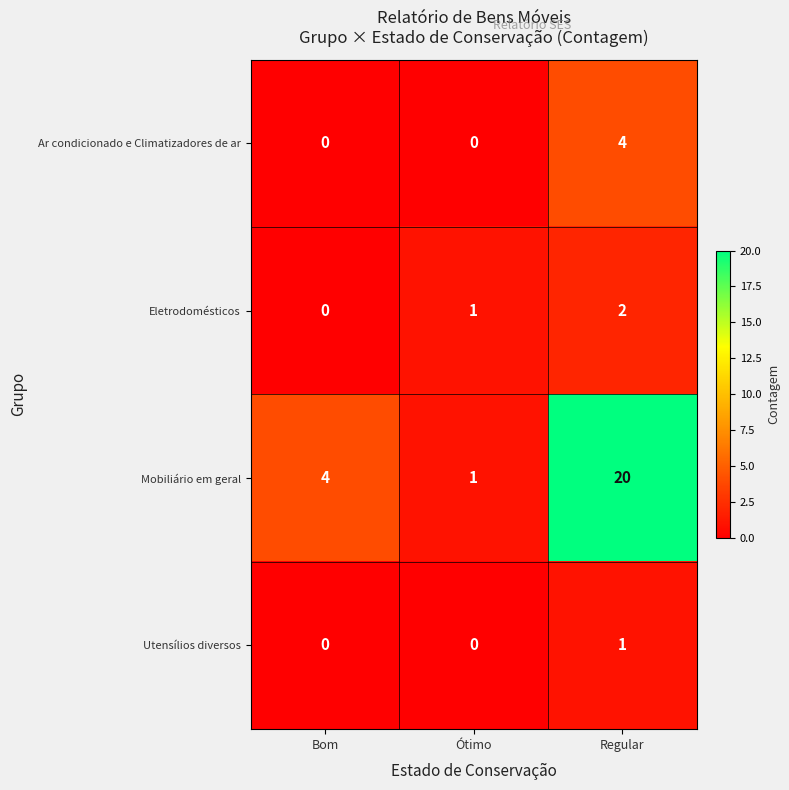

What is the total value across all series at Regular?

27